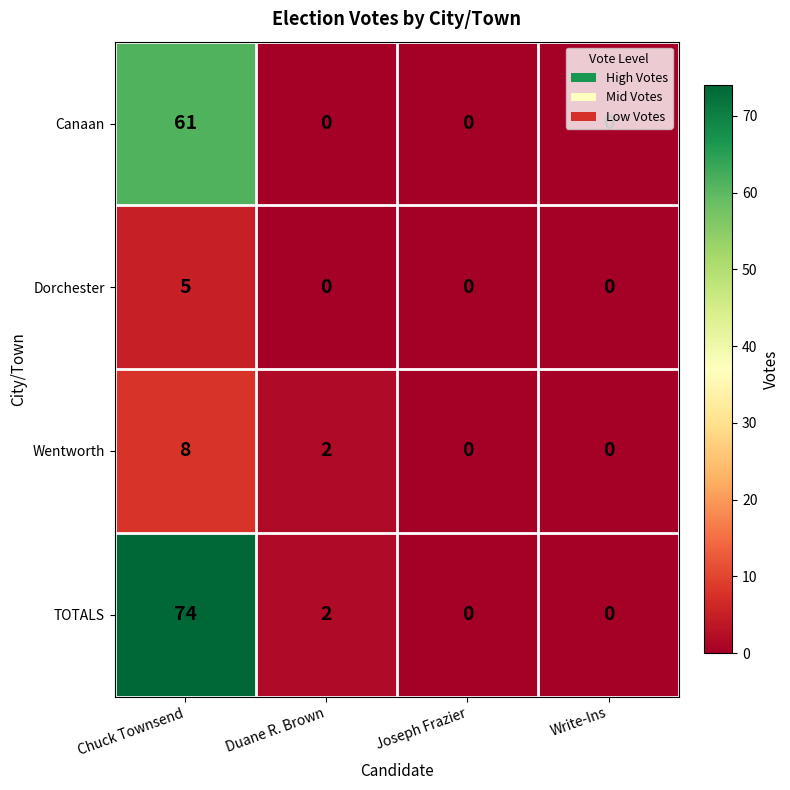

Which series has the largest total across all categories?

TOTALS